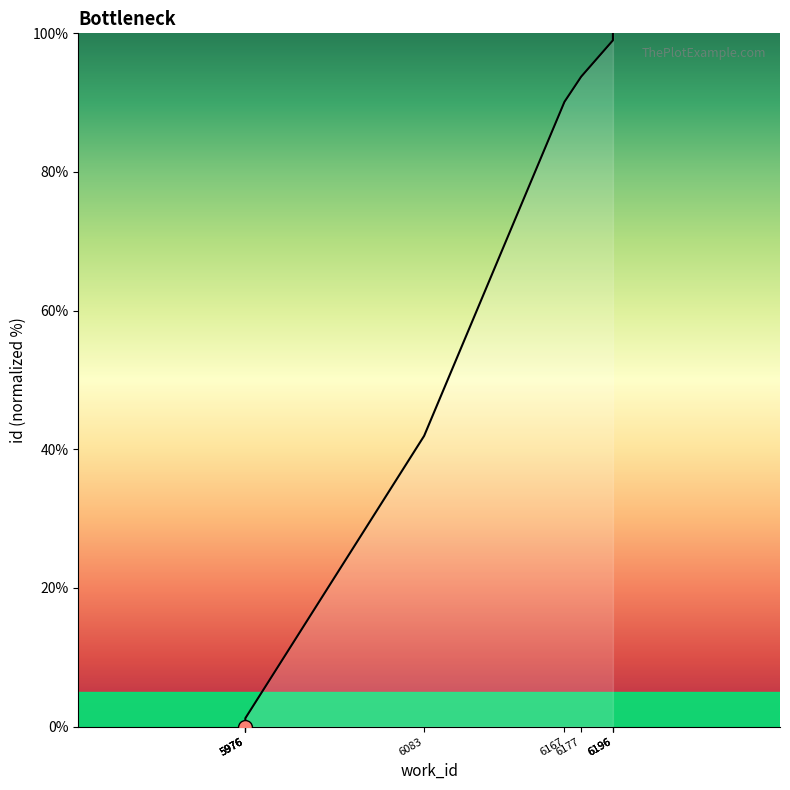

The value at 6083 is 41.9. True or false?

True